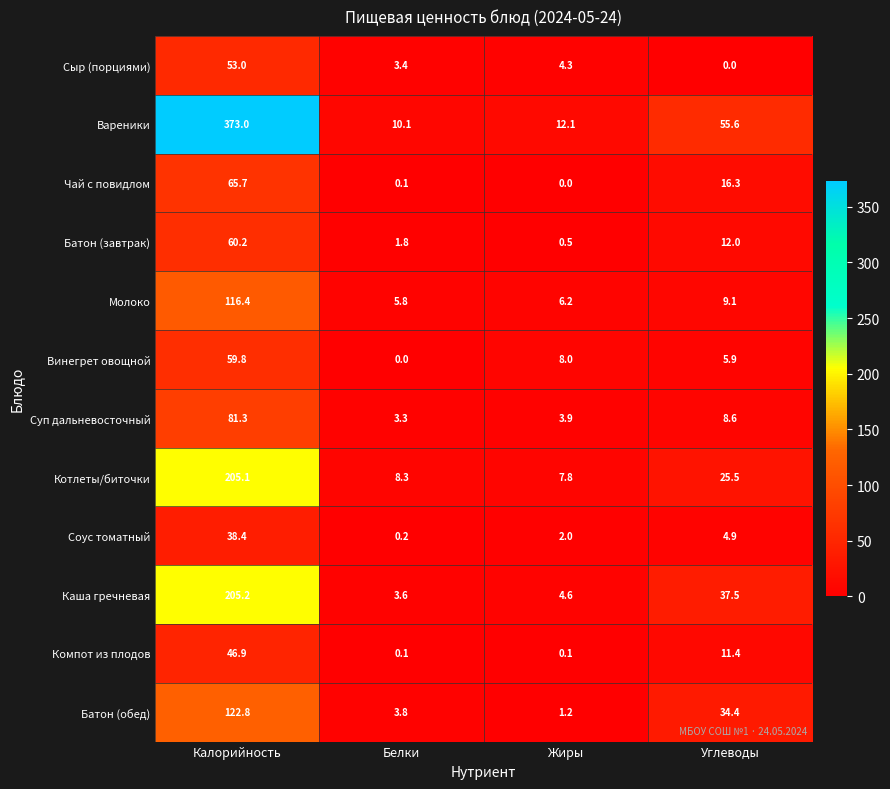

Which category has the lowest value in the Соус томатный series?

Белки